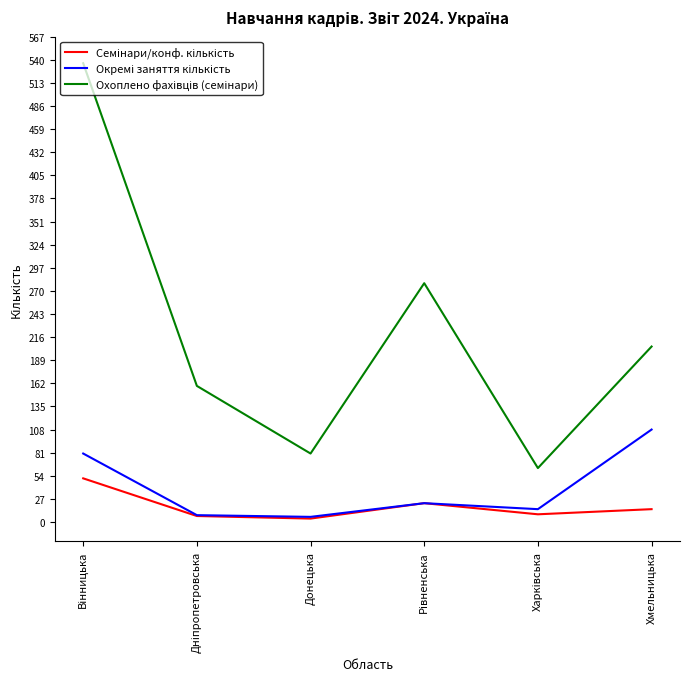

What is the greatest value displayed?

536